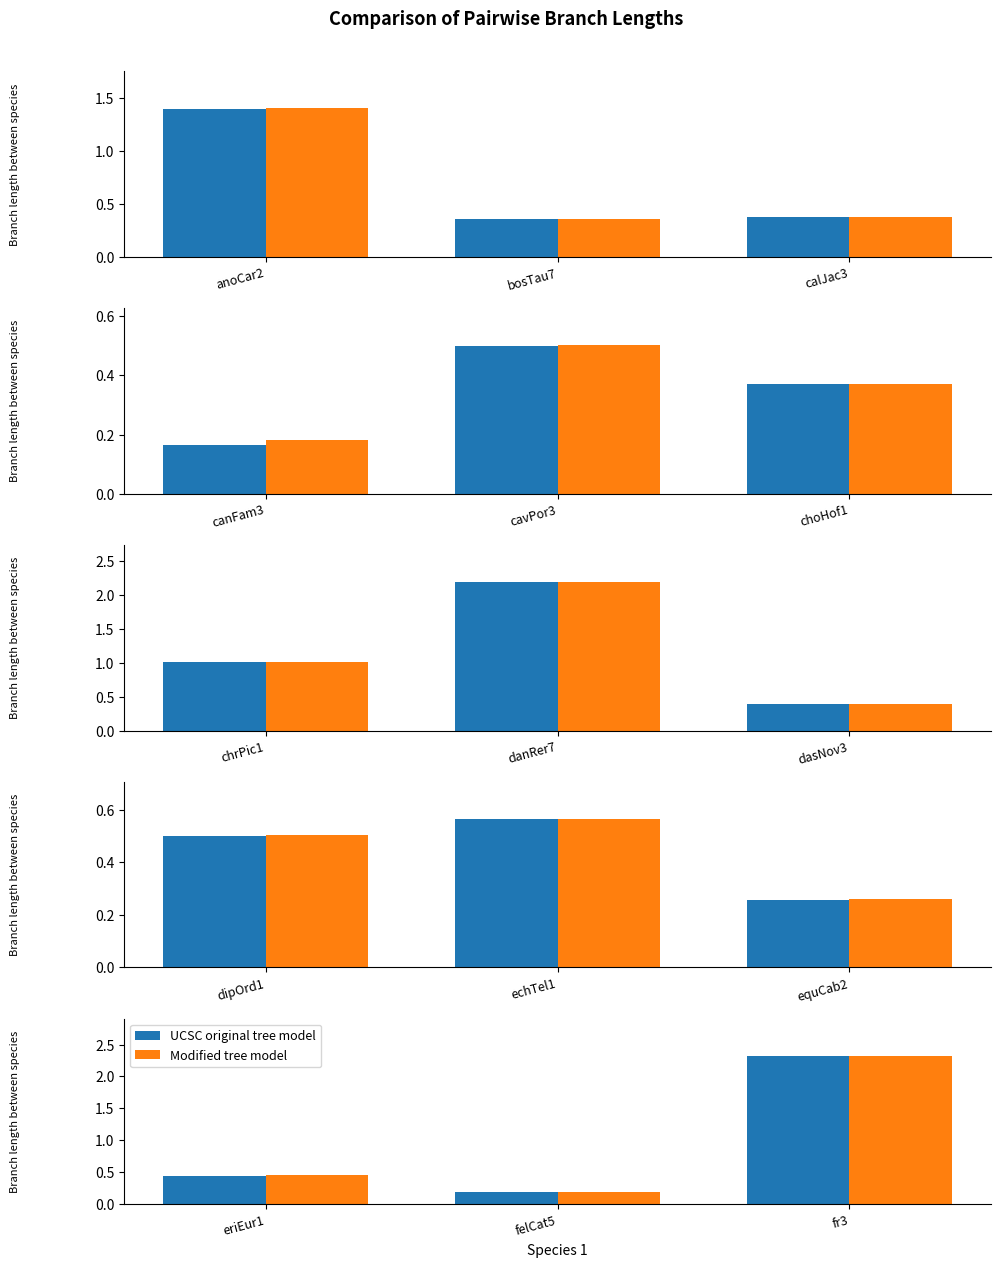

Which series has the widest spread of values?

Modified tree model